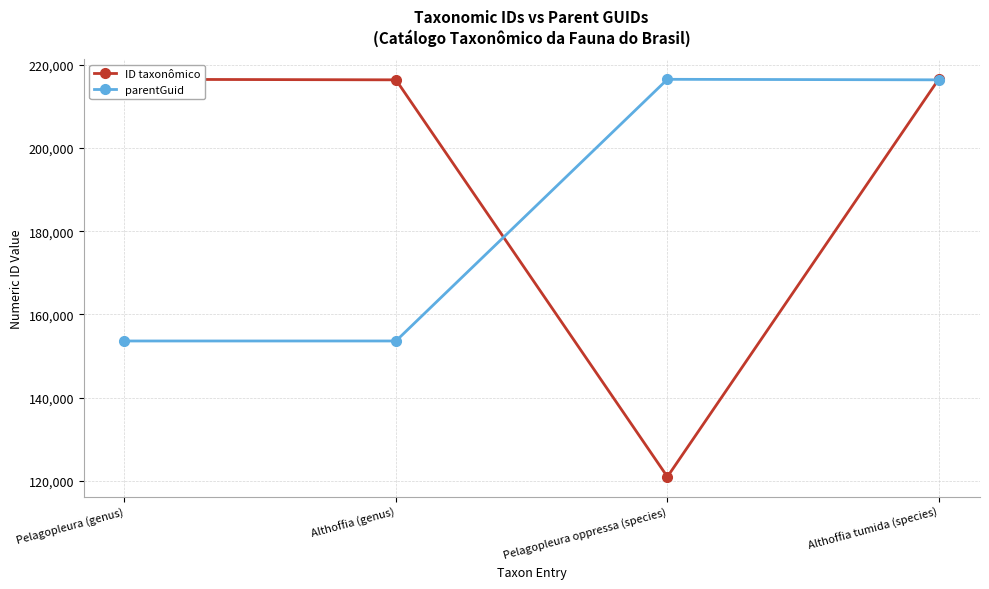

What is the label of the 3rd point from the right?

Althoffia (genus)